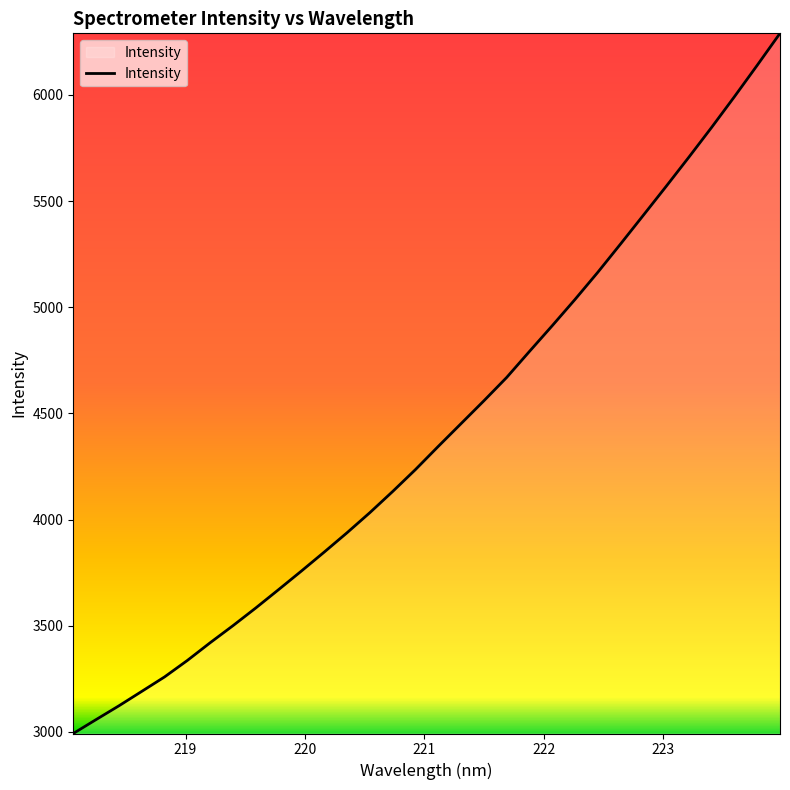

What is the maximum value shown in the chart?

6290.0